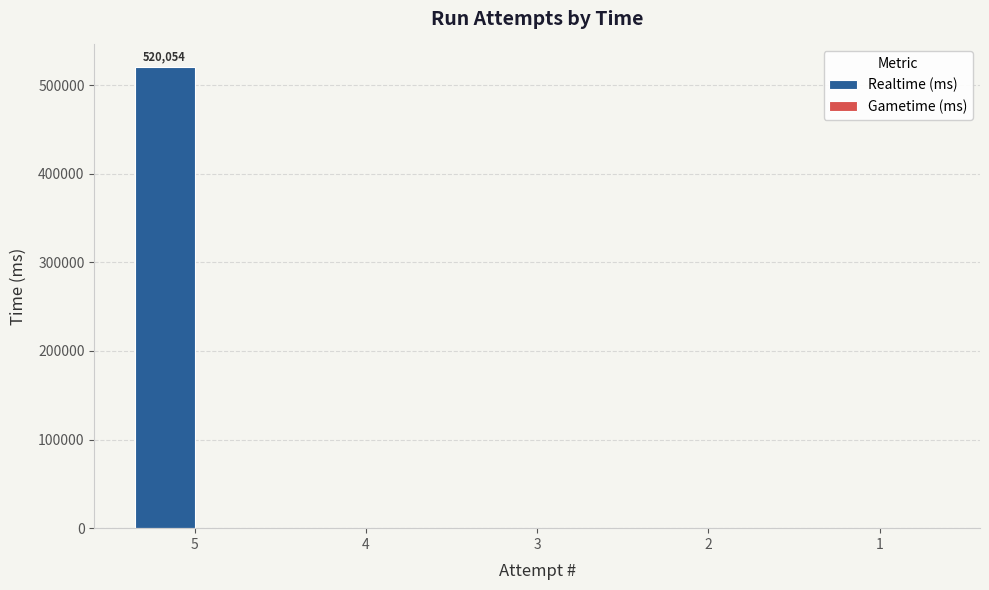

The value at 1 is 0. True or false?

True